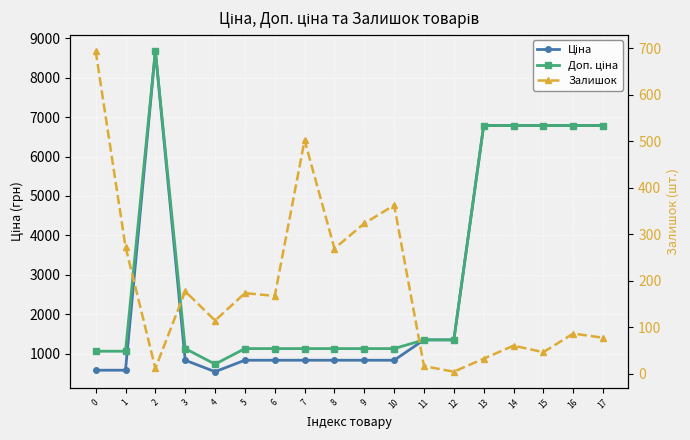

What is the total value across all series at 7?

2460.2